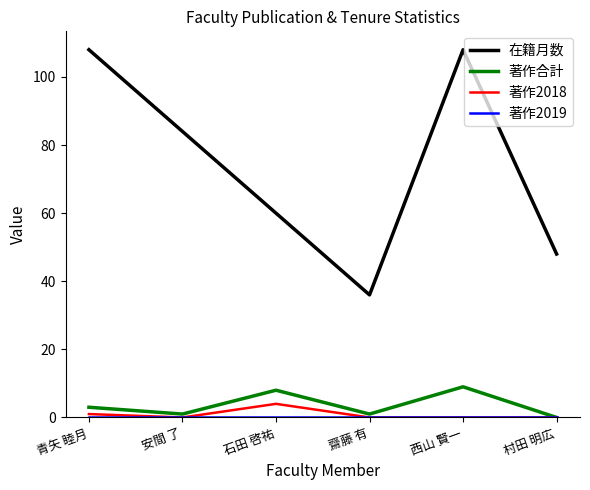

What is the total value across all series at 齋藤 有?

37